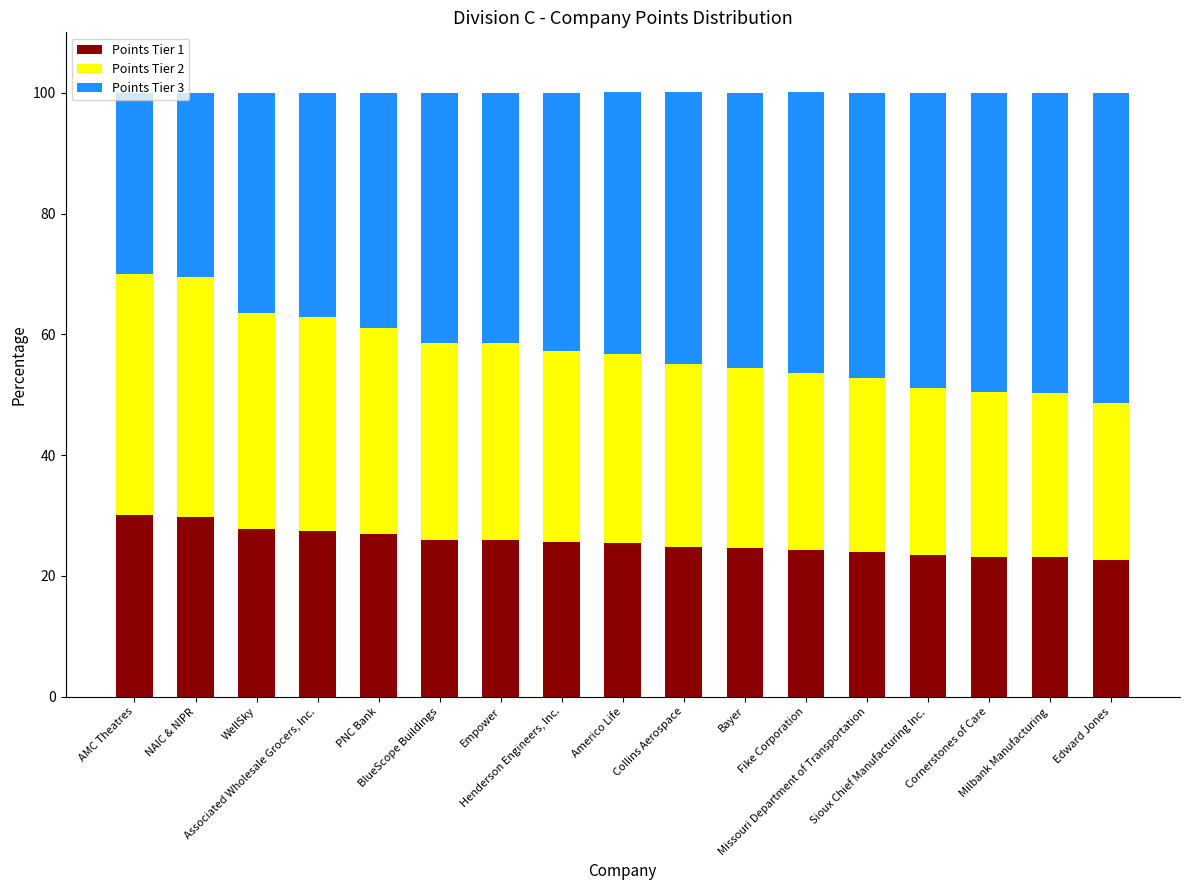

What is the average value of the Points Tier 1 series?

25.6